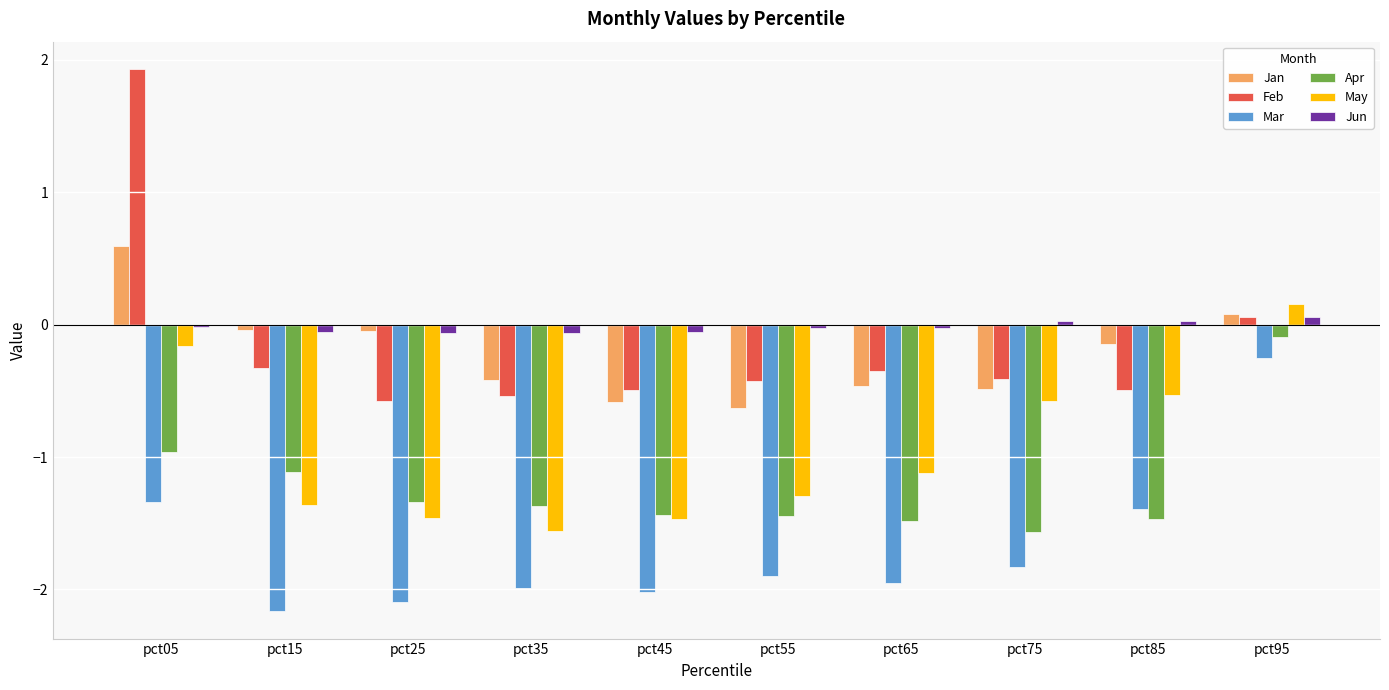

Is the value of May at pct95 greater than the value of Mar at pct75?

Yes